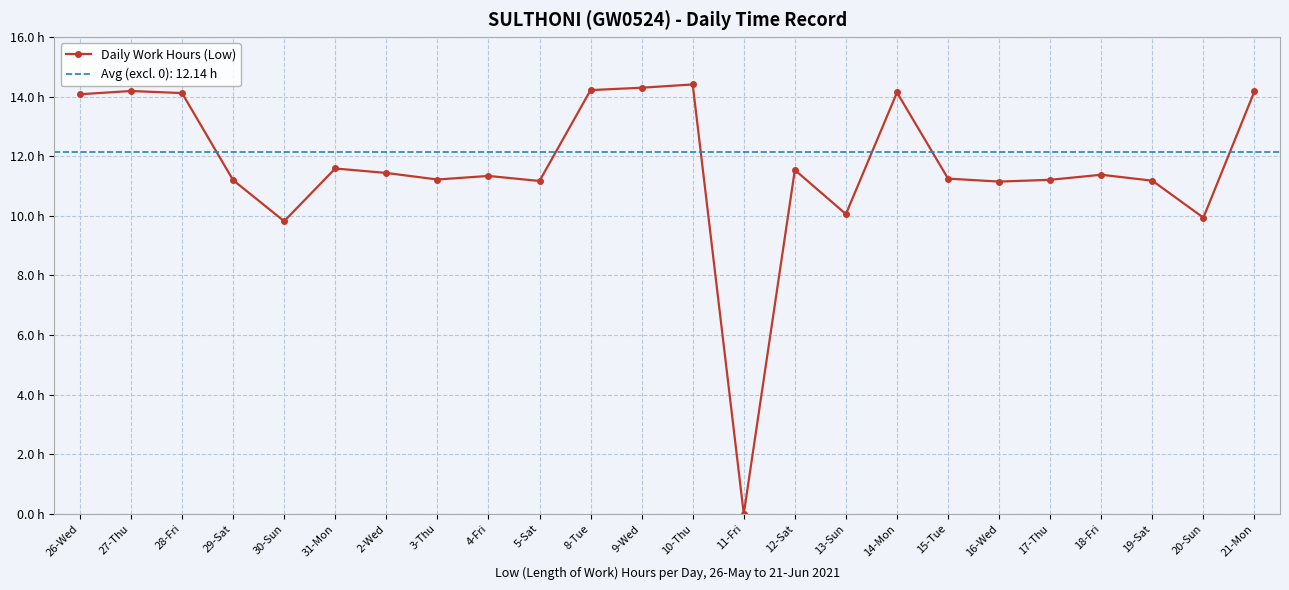

What is the difference between the maximum and second lowest values?

4.6